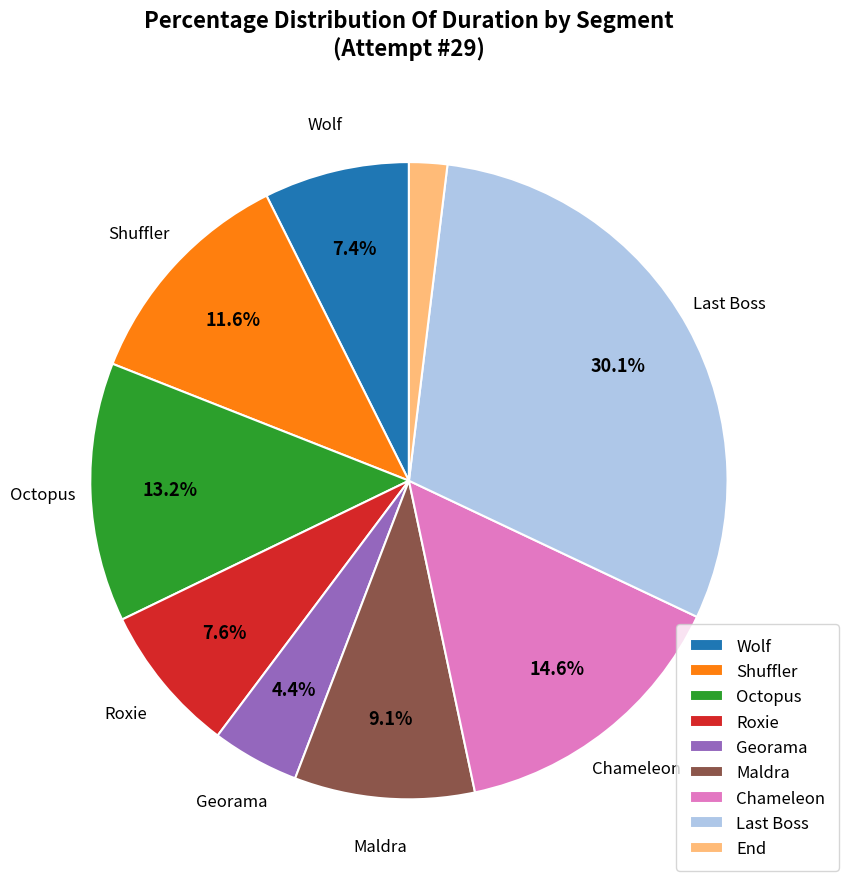

How many segments does this pie chart have?

9